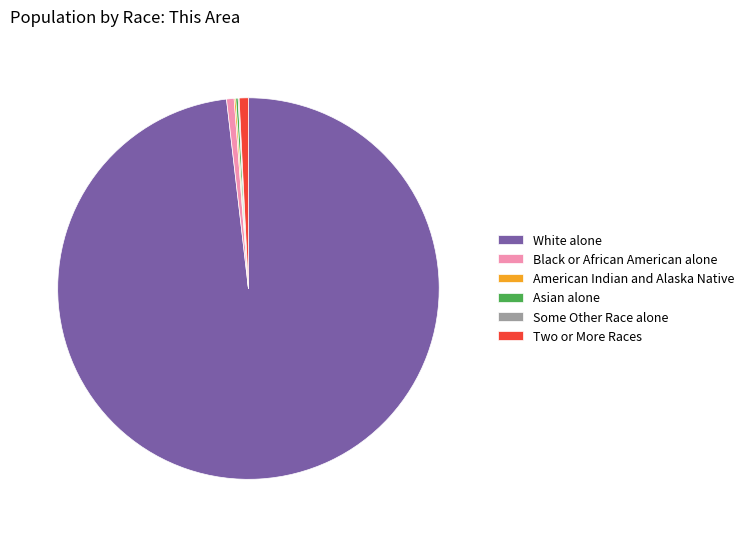

Which slice represents more than half of the pie?

White alone